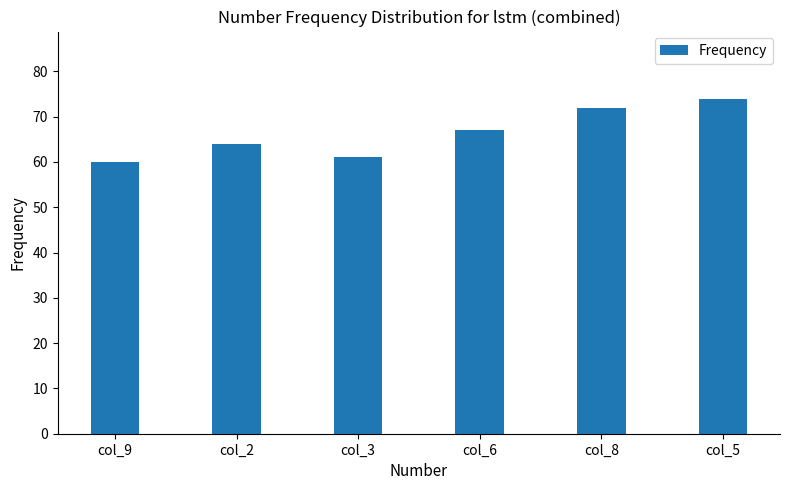

Reading right to left, transcribe all the data shown in this chart.

74	72	67	61	64	60